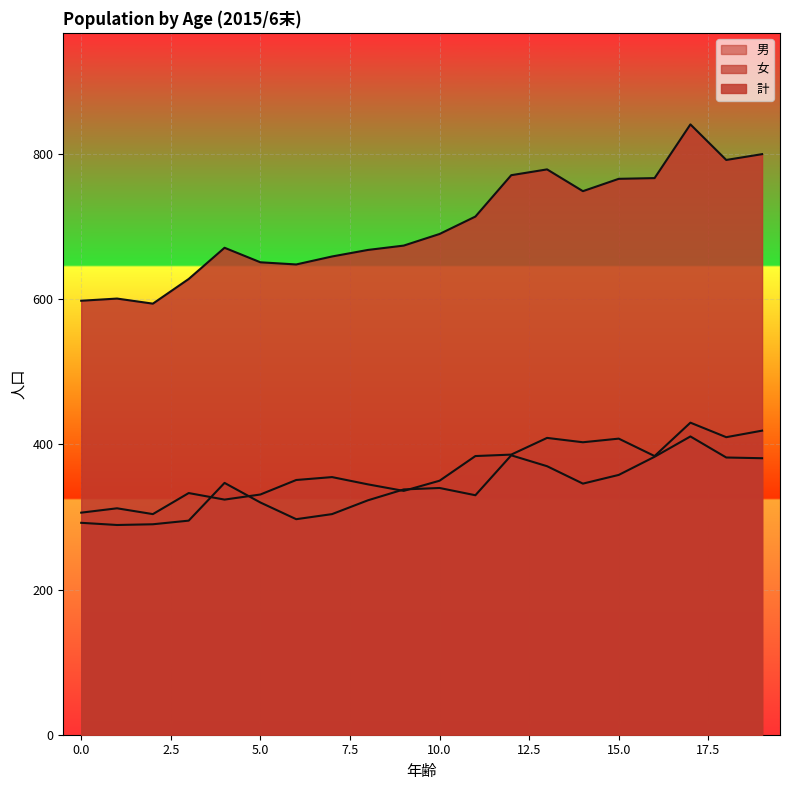

Which series changed the most between 13 and 14?

計